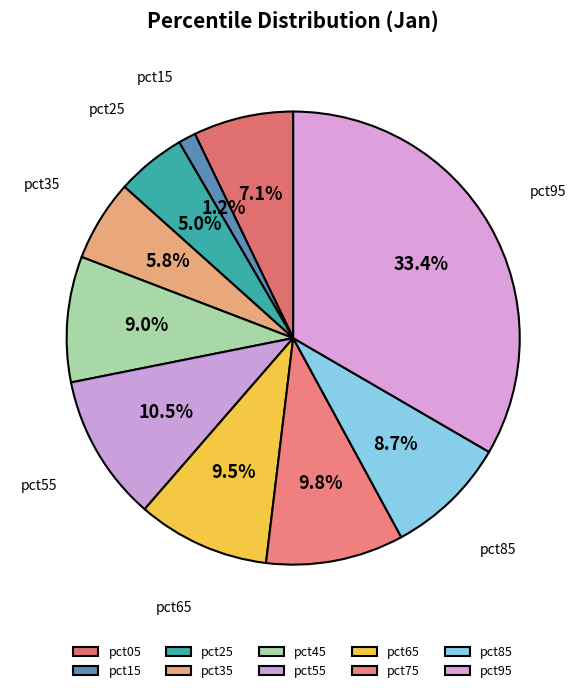

Which has a higher value, pct15 or pct85?

pct85